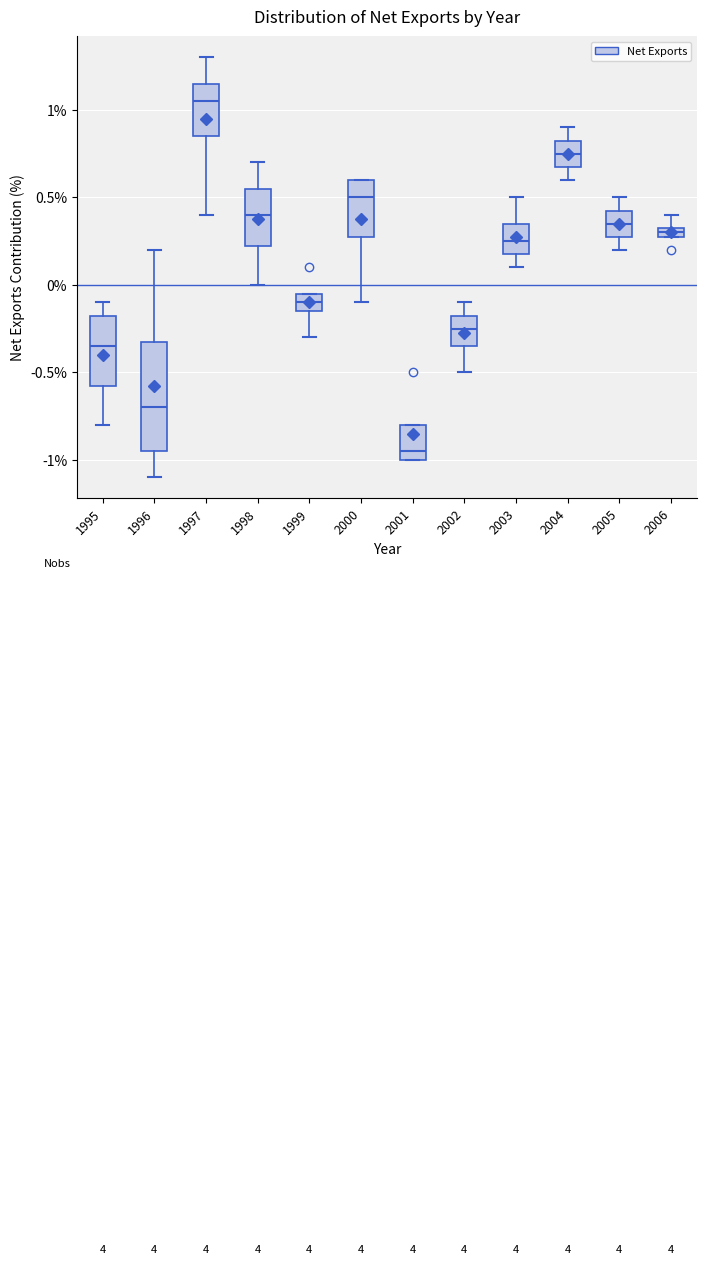

Where is the upper edge of the box at x = 2006 on the y-axis? The values are not printed on the chart, so give them approximately, as read against the axis.

0.35